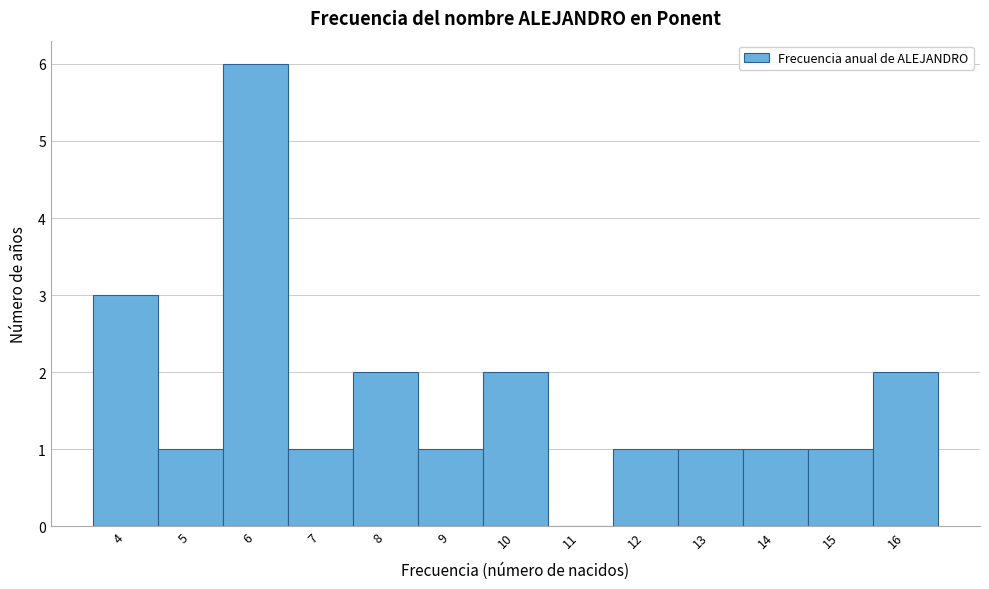

Reading left to right, extract all data points from this chart.

4=3	5=1	6=6	7=1	8=2	9=1	10=2	11=0	12=1	13=1	14=1	15=1	16=2